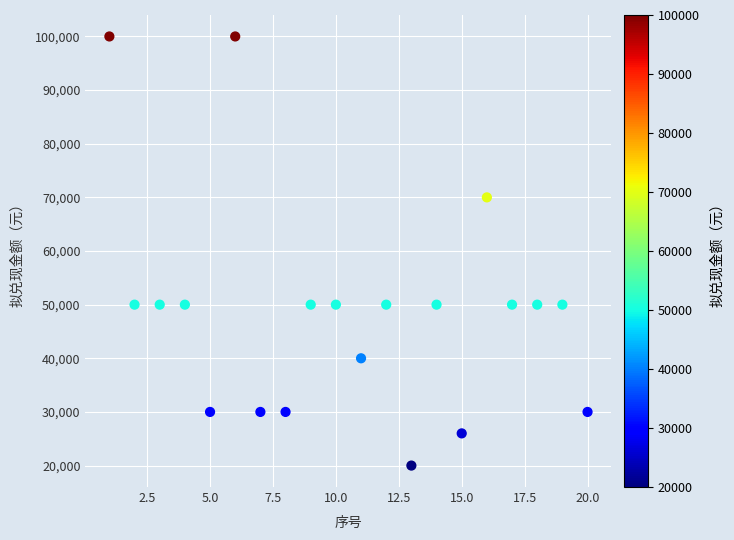

What is the range of X values (max minus min)?

19